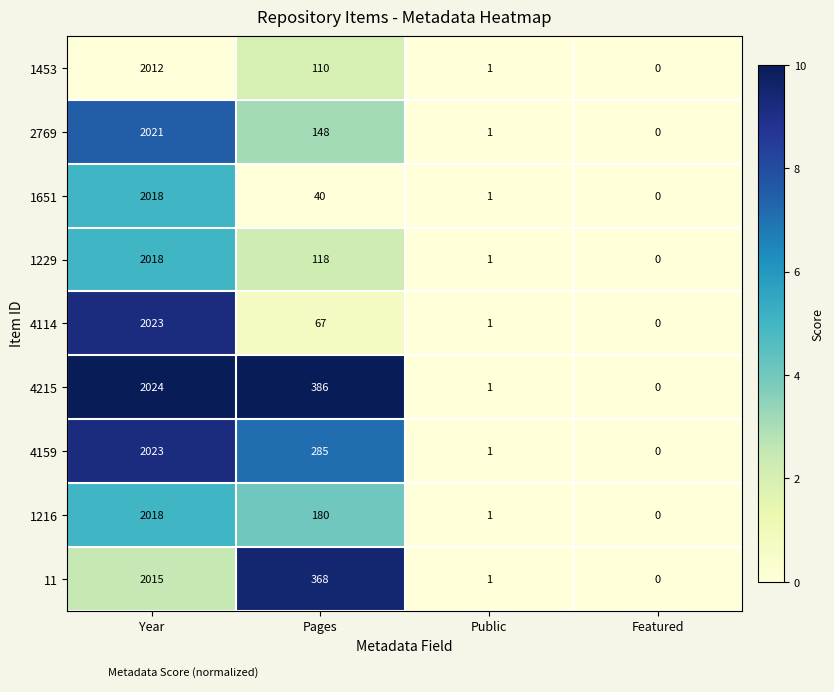

List the labels in order of 4215 value, largest first.

Year, Pages, Public, Featured